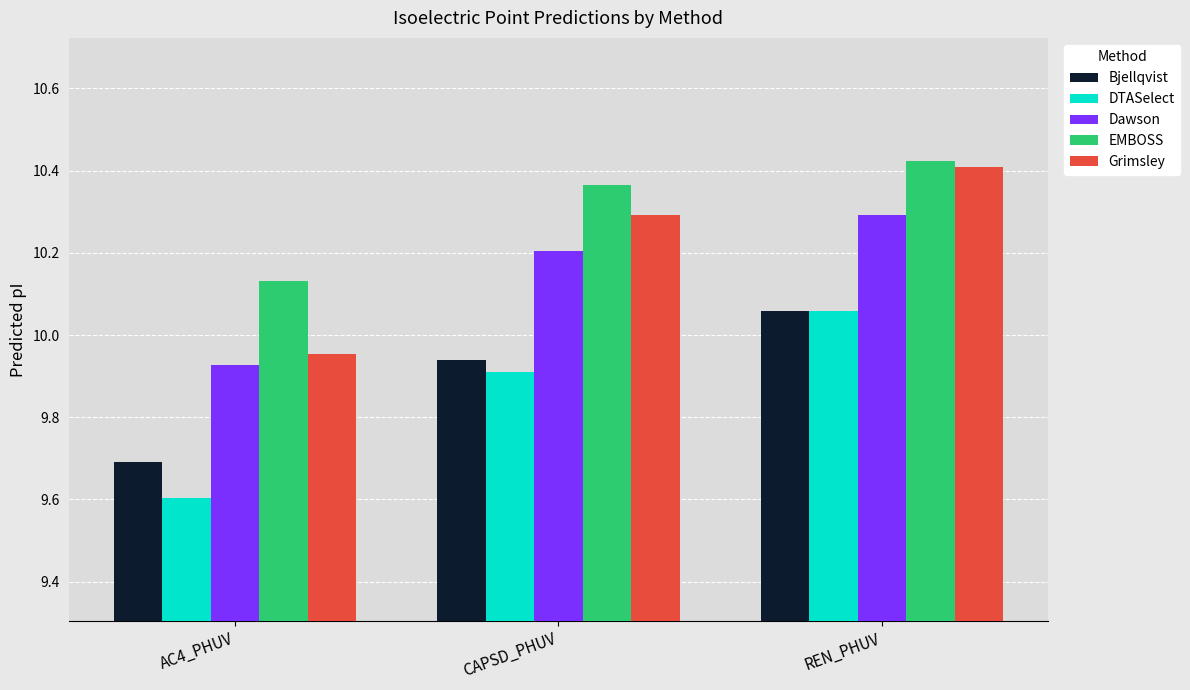

What is the label of the 3rd bar from the left?

REN_PHUV